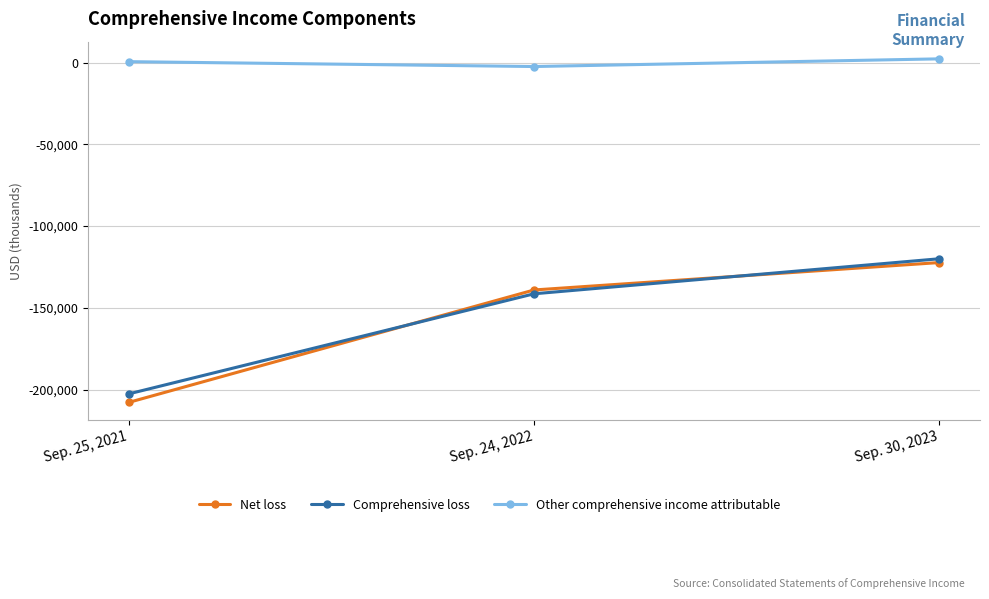

The Comprehensive loss series shows -69526 at Sep. 30, 2023. True or false?

False